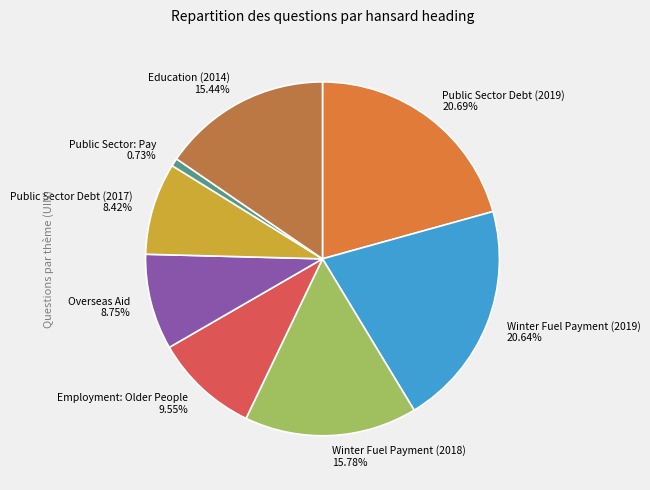

To the nearest percent, what is the average slice percentage?

12%